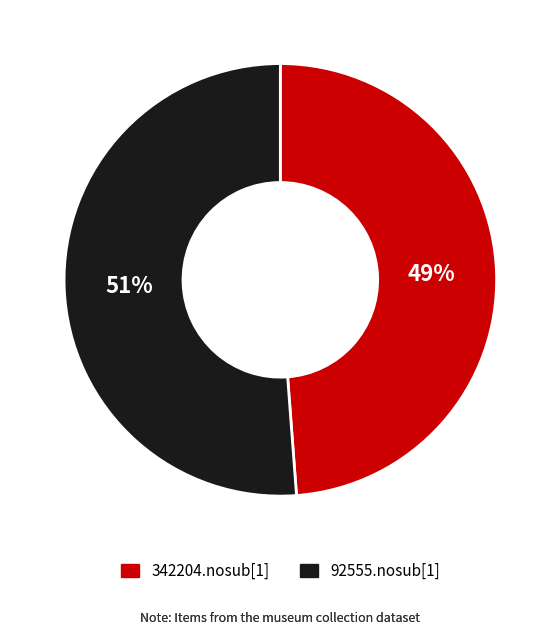

Is there a majority slice in this chart?

Yes